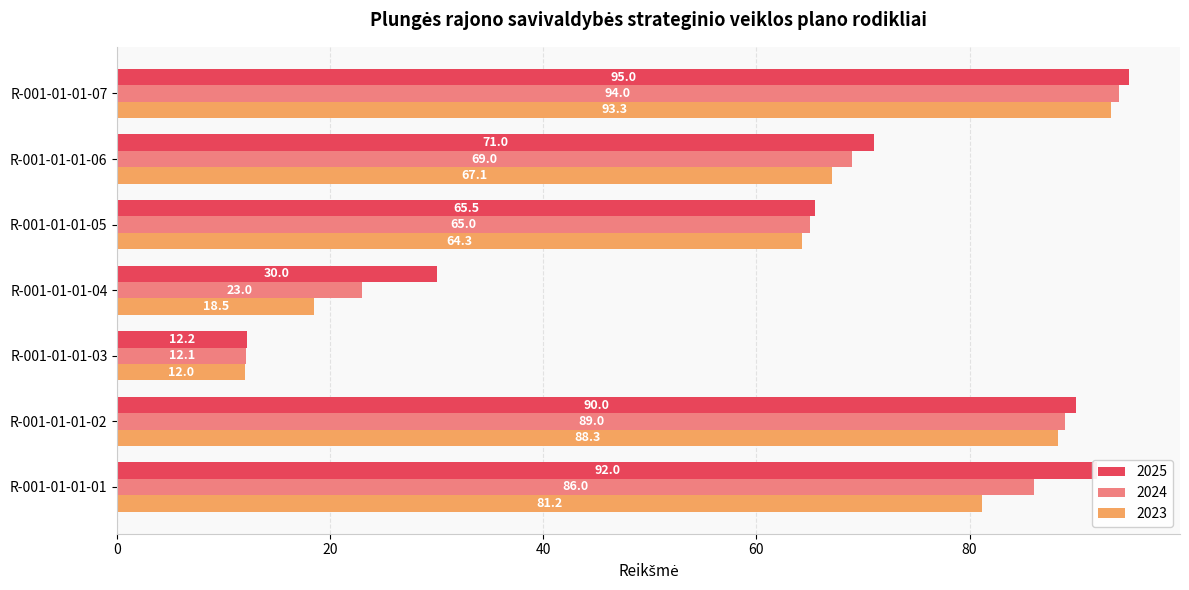

At which category does the chart reach its peak across all series?

R-001-01-01-07